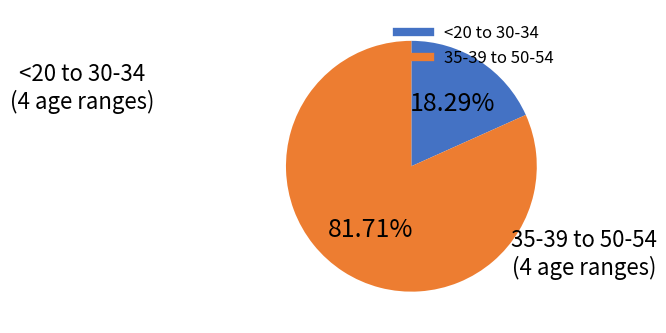

Is there any slice that represents more than half of the pie?

Yes